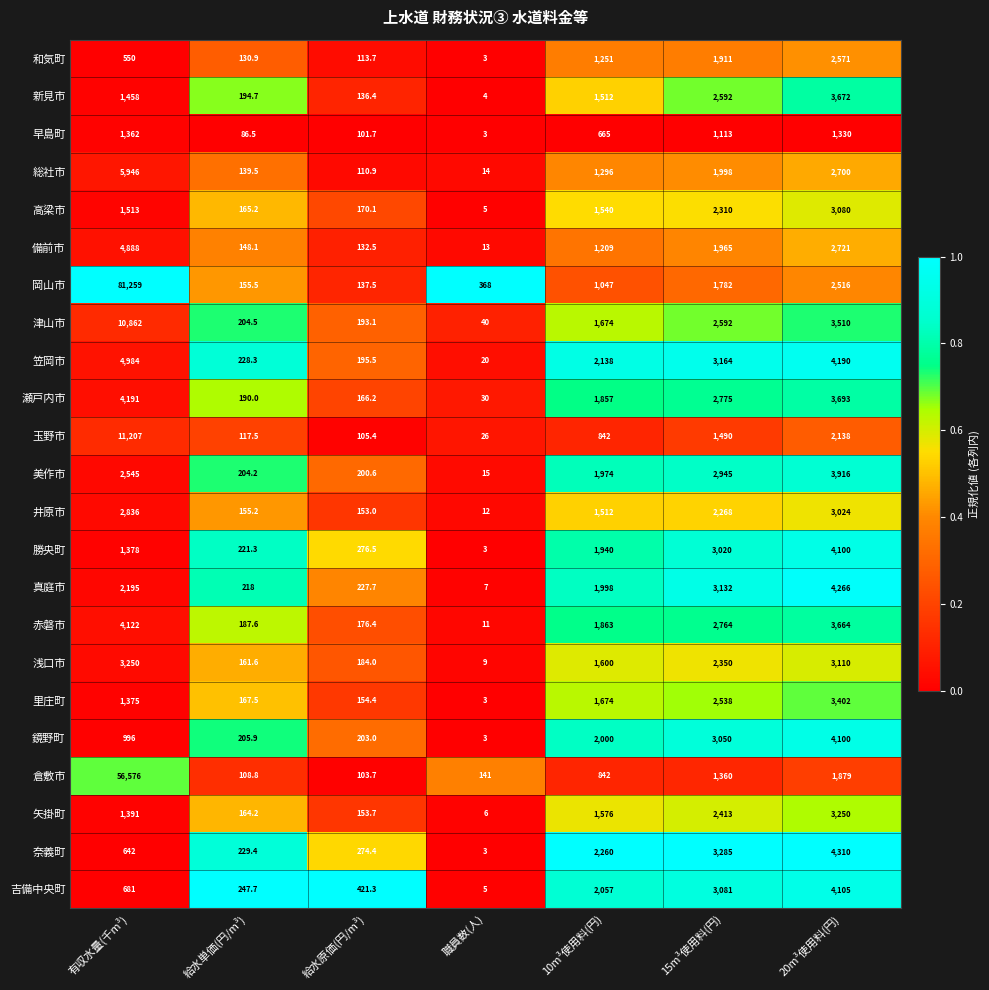

Which series changed the most between 15m³使用料(円) and 20m³使用料(円)?

真庭市